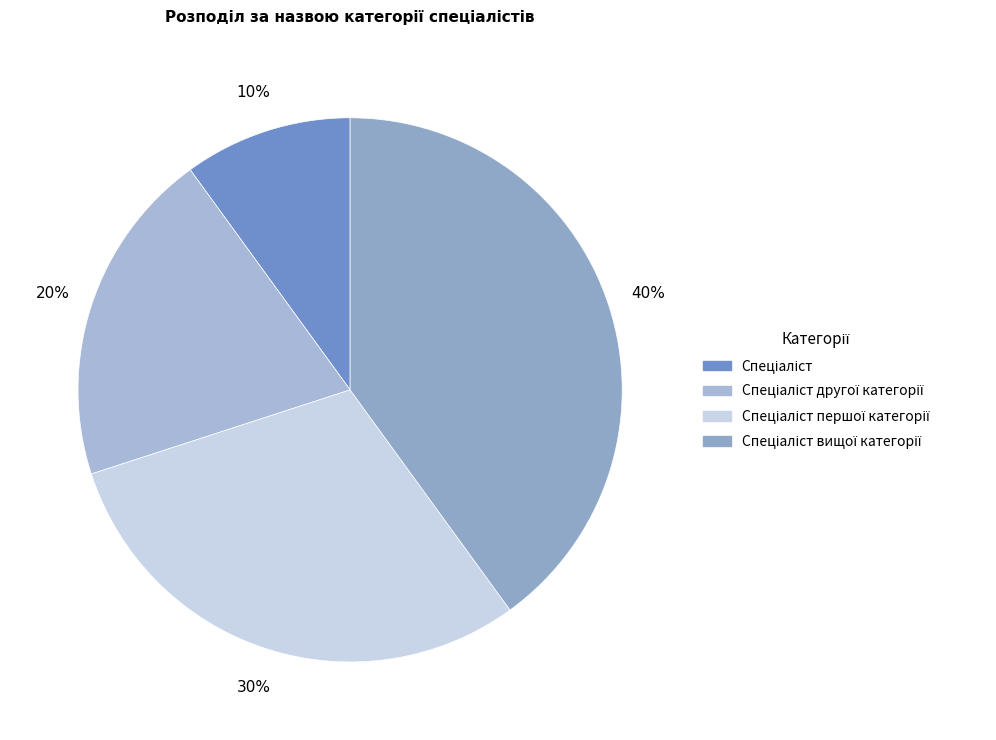

Rank the categories by value from highest to lowest.

Спеціаліст вищої категорії, Спеціаліст першої категорії, Спеціаліст другої категорії, Спеціаліст